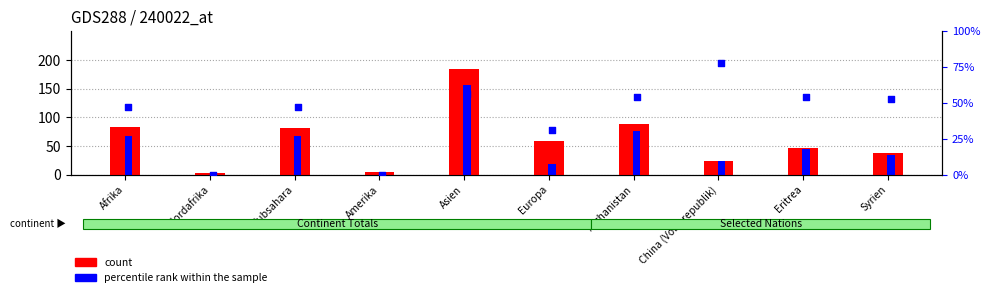

Is the value of percentile rank within the sample at Europa greater than the value of count at Subsahara?

No